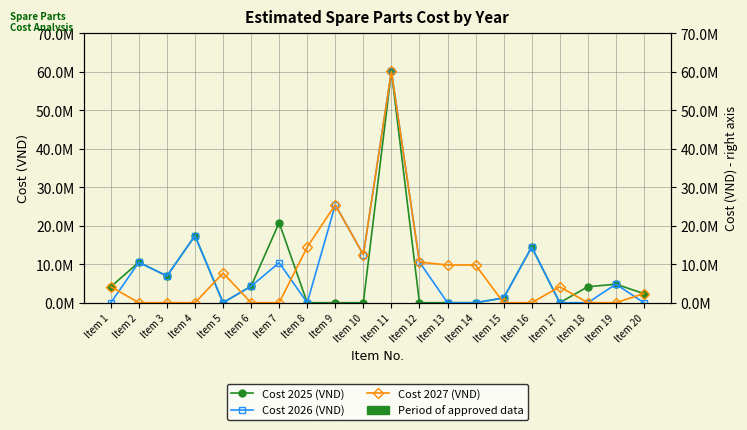

The value of Cost 2025 (VND) at Item 12 is -27158947. True or false?

False